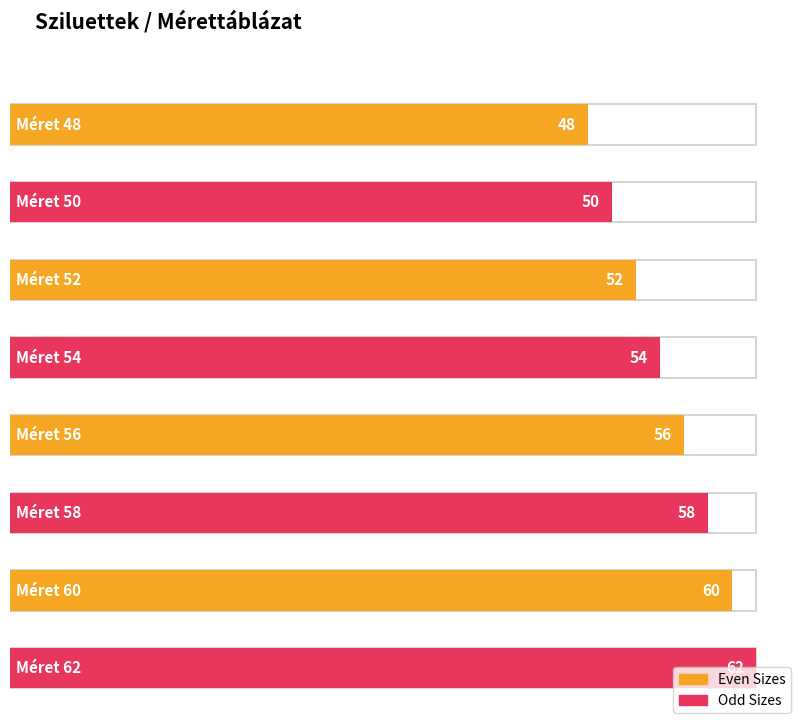

Reading left to right, extract all data points from this chart.

48	50	52	54	56	58	60	62